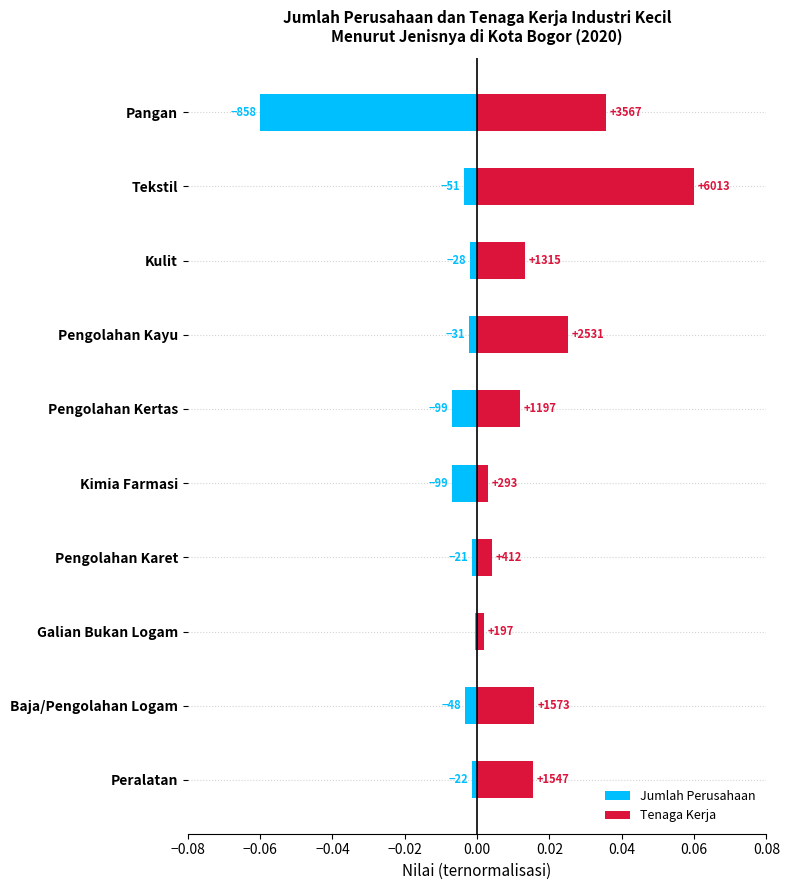

At Pengolahan Karet, list the series in order from smallest to largest.

Jumlah Perusahaan, Tenaga Kerja